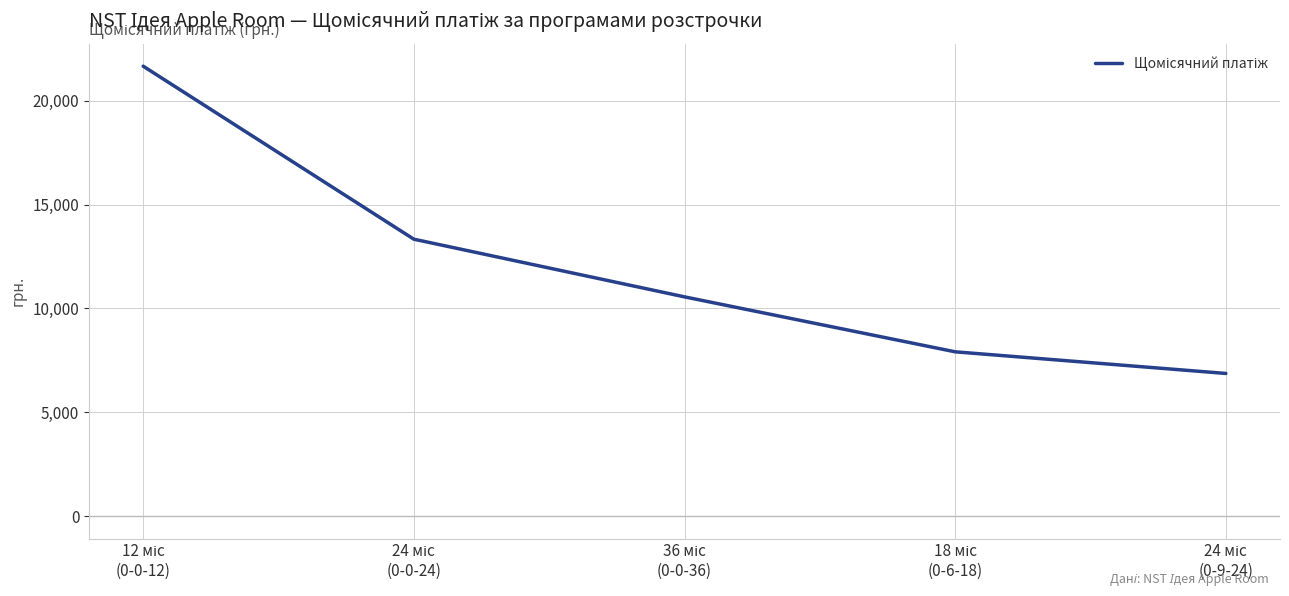

True or false: there are more than 0 points higher than both neighbors.

False